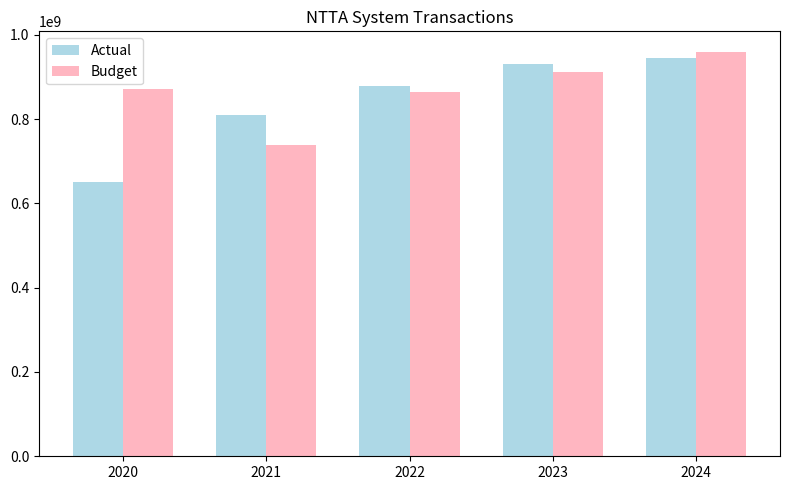

Which series has the widest spread of values?

Actual